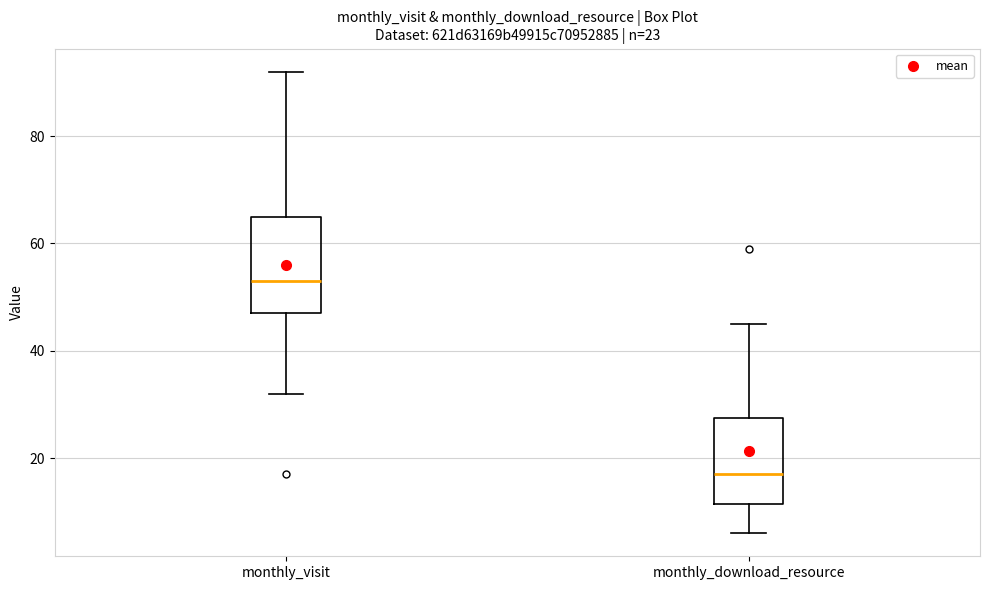

Comparing the boxes themselves (not the whiskers), which one is the tallest?

monthly_visit